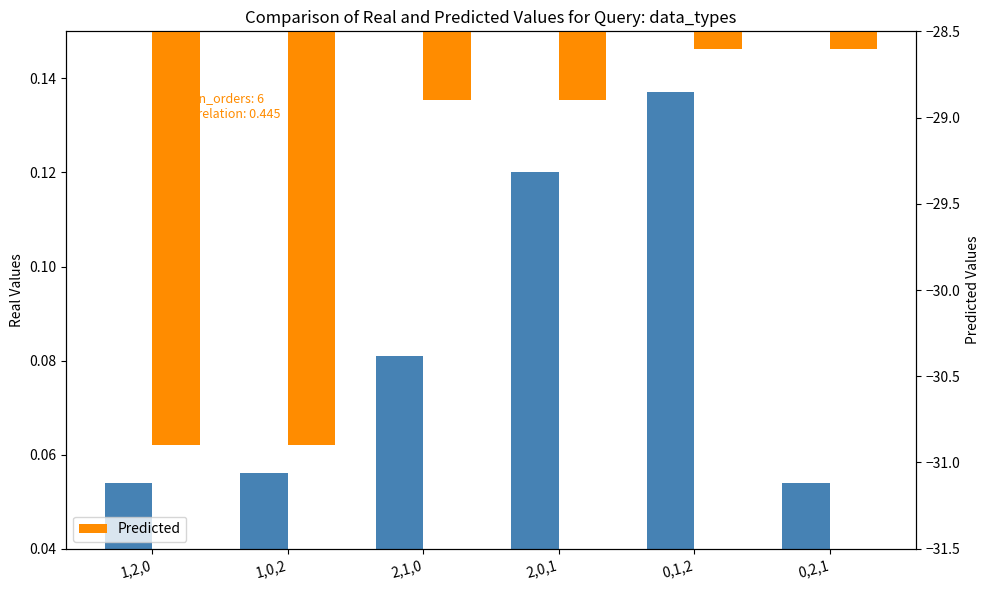

List the labels in order of Real Values value, smallest first.

1,2,0, 0,2,1, 1,0,2, 2,1,0, 2,0,1, 0,1,2